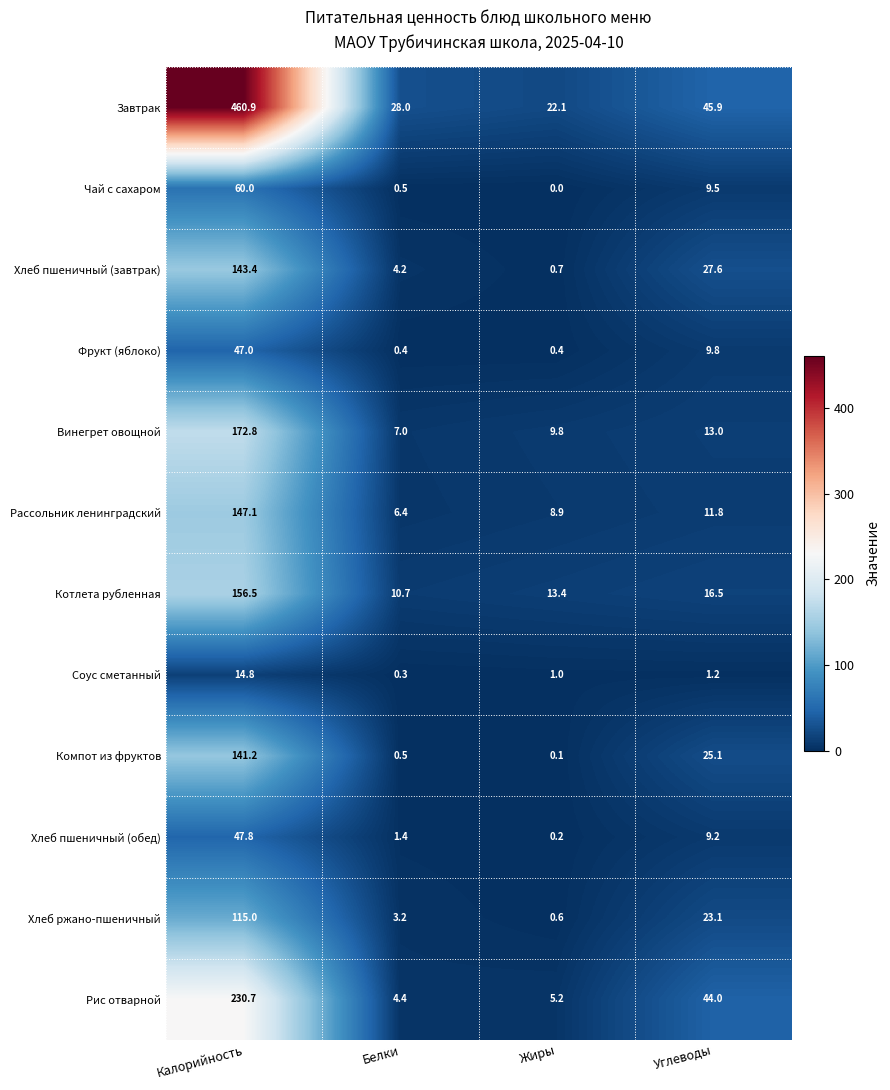

Which series changed the most between Калорийность and Белки?

Завтрак